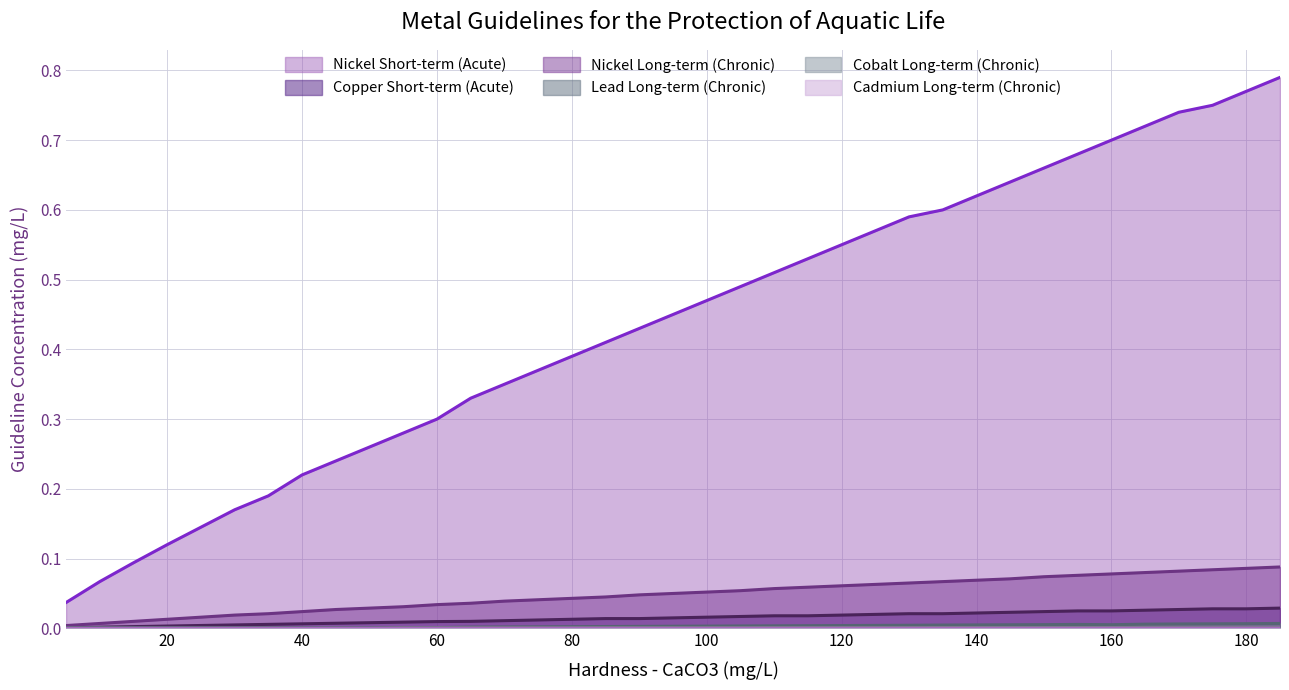

Which series has the largest total across all categories?

Nickel Short-term (Acute)